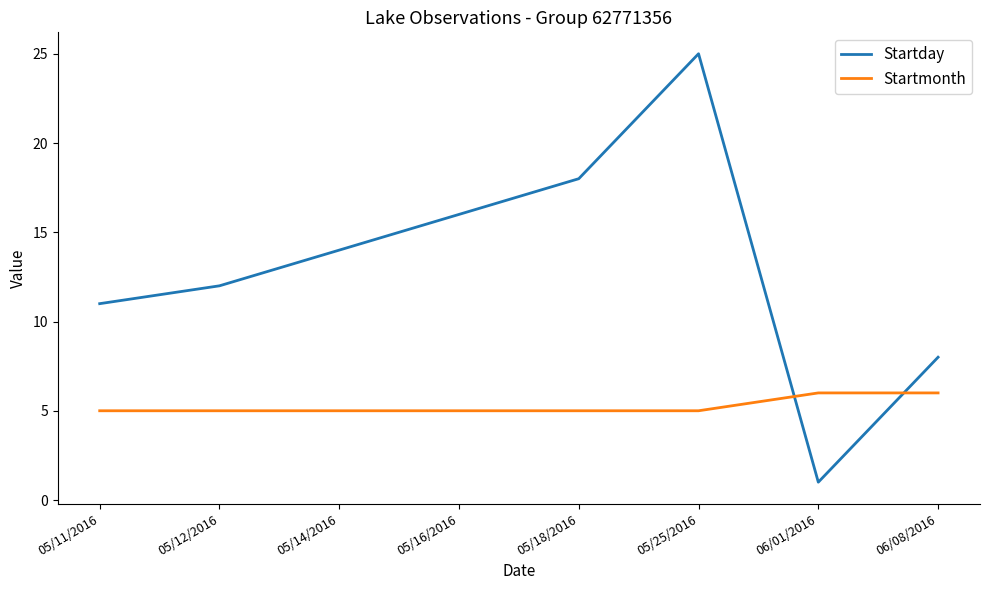

Reading left to right, extract all data points from this chart.

Startday: 11	12	14	16	18	25	1	8
Startmonth: 5	5	5	5	5	5	6	6